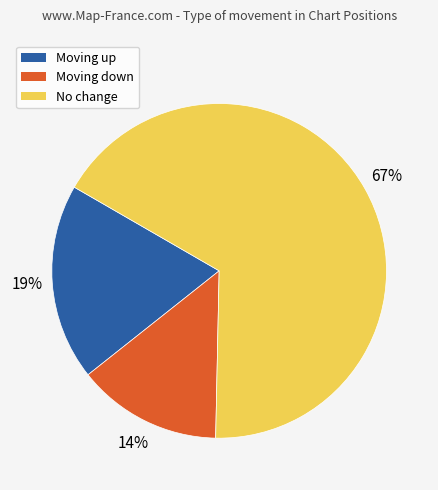

Do Moving up and Moving down together represent more than half of the pie?

No